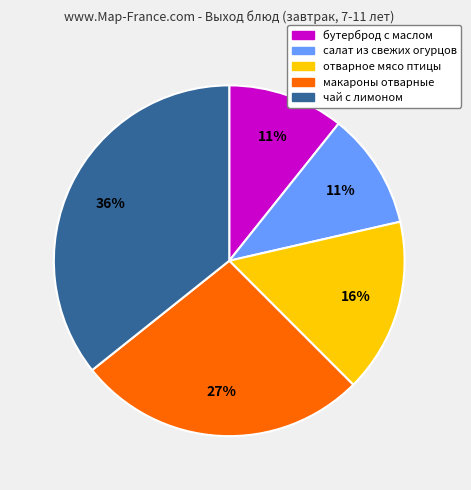

Which slice is the largest?

чай с лимоном